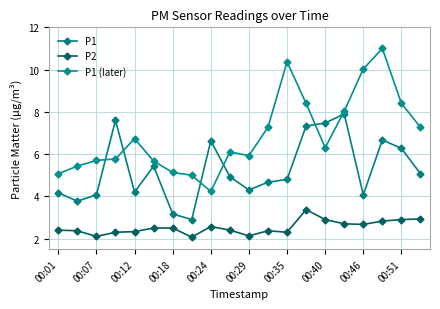

What is the maximum value for P1?

7.9